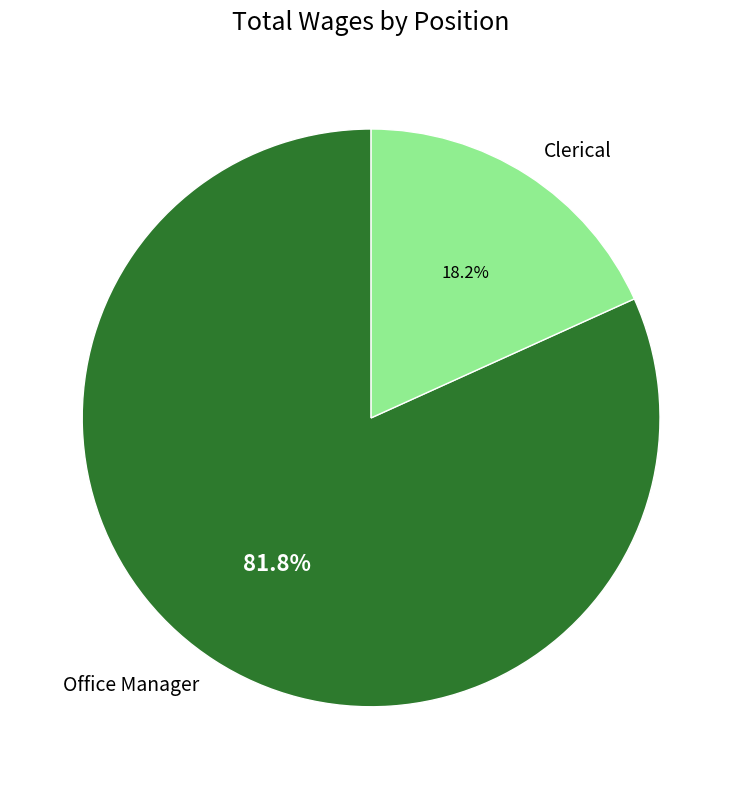

Does Clerical represent more than half of the total?

No